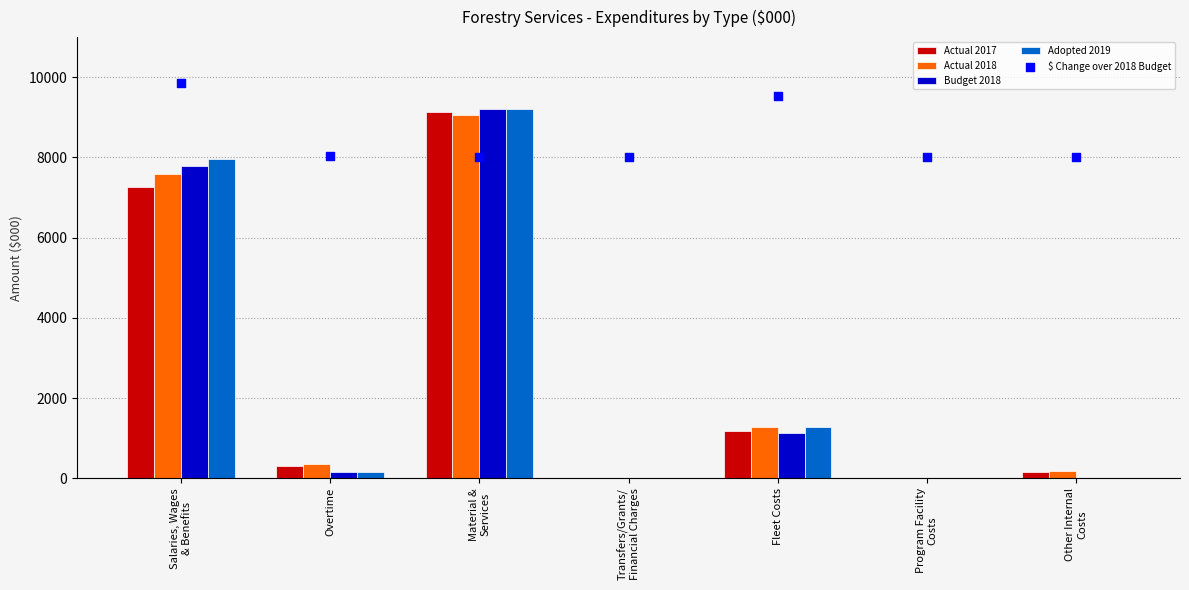

Which series has the widest spread of Y values?

Budget 2018